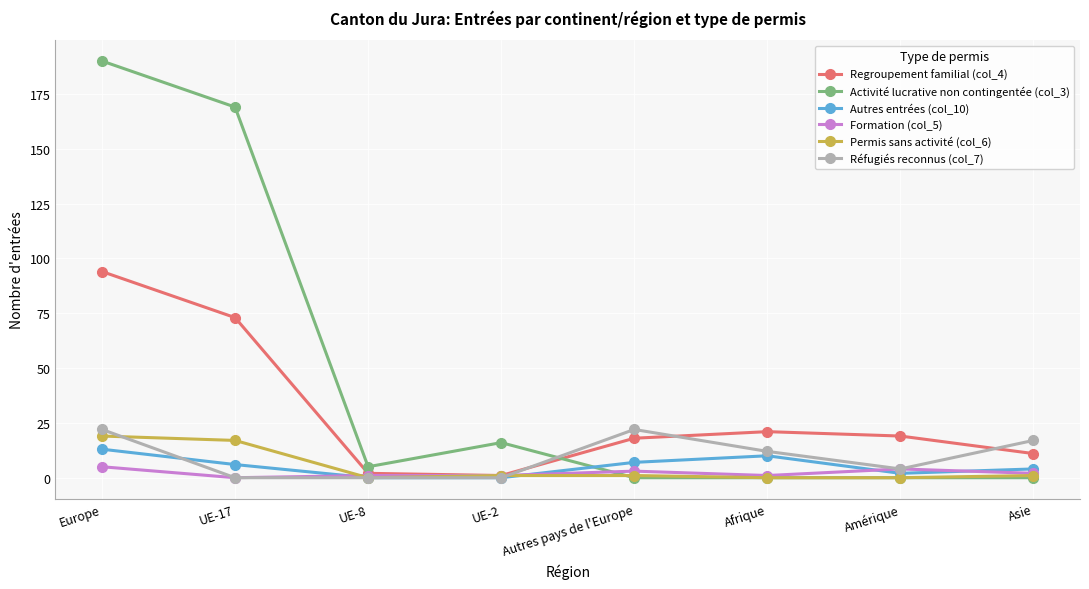

How many data points in Réfugiés reconnus (col_7) are less than 12?

4